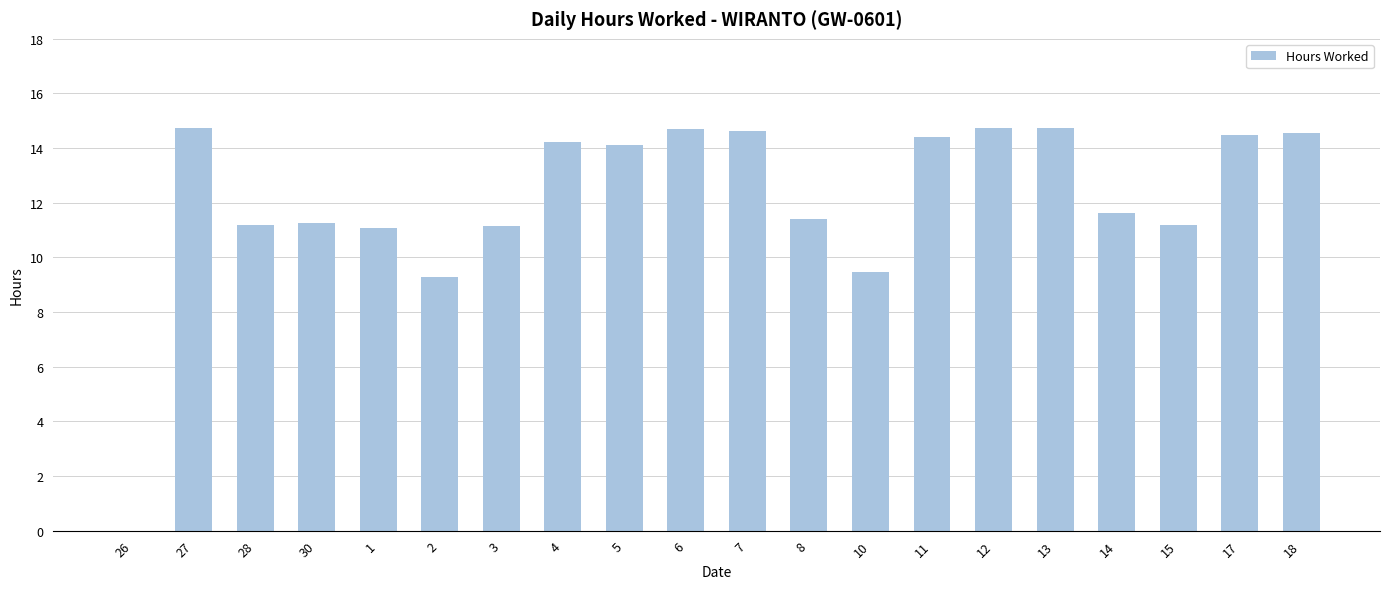

The value at 27 is 3.9. True or false?

False